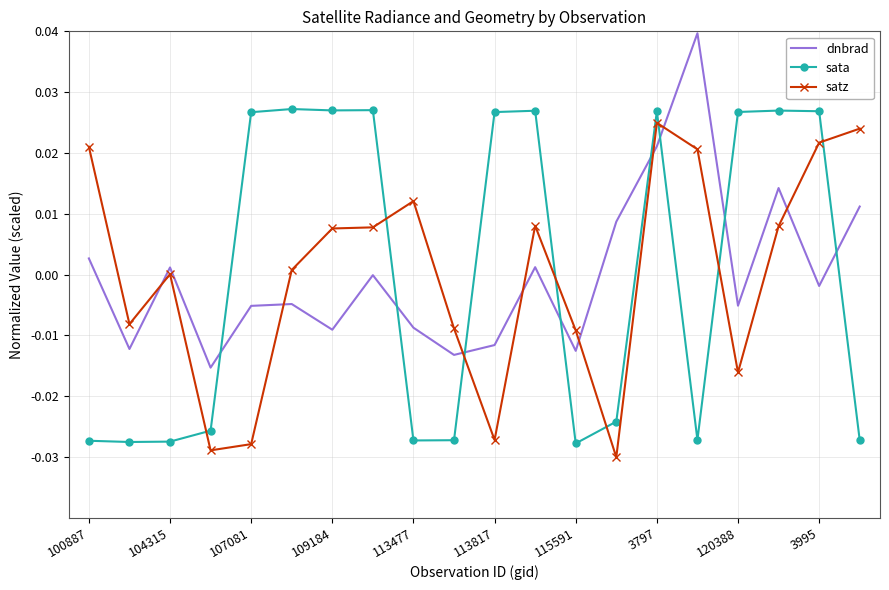

True or false: sata and satz cross at least once.

True